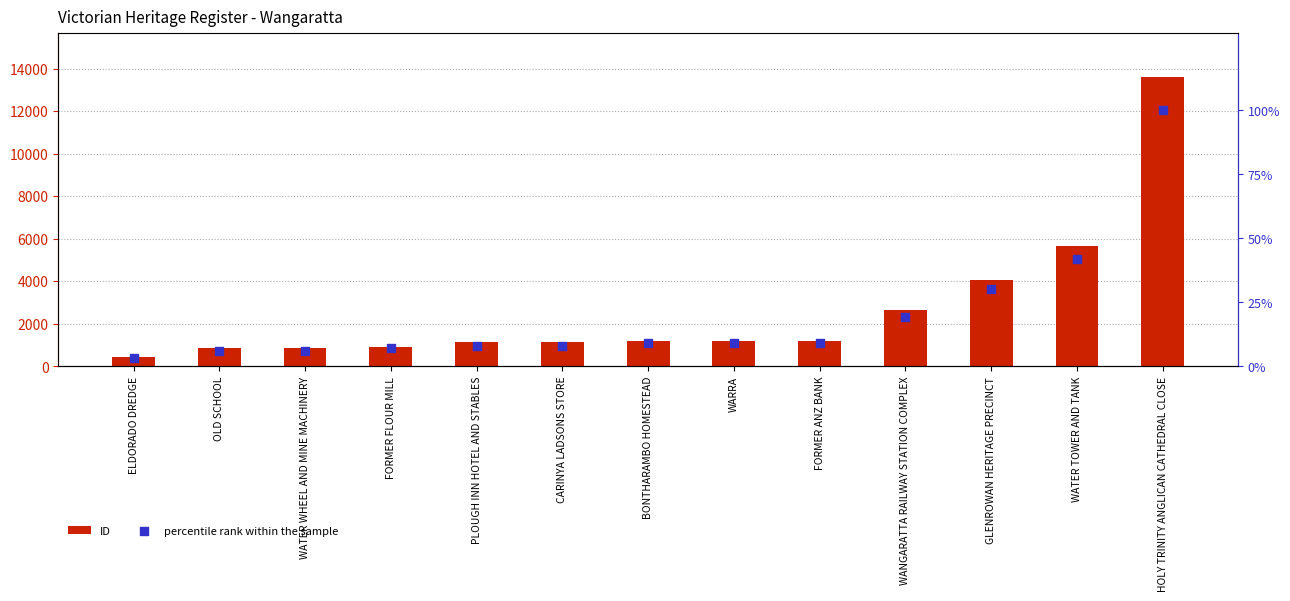

At which category is the sum across all series the highest?

HOLY TRINITY ANGLICAN CATHEDRAL CLOSE